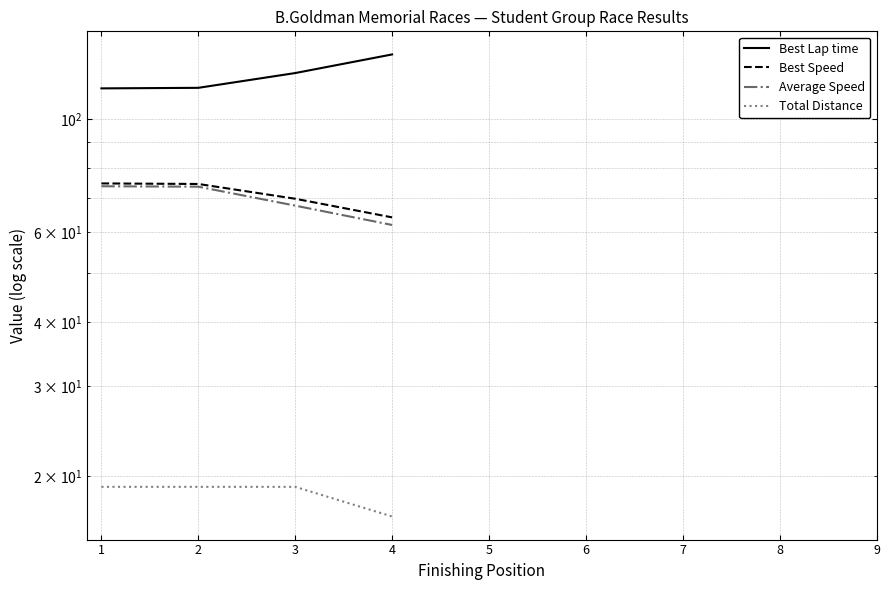

What is the sum of the Total Distance values at 3 and 4?

35.7